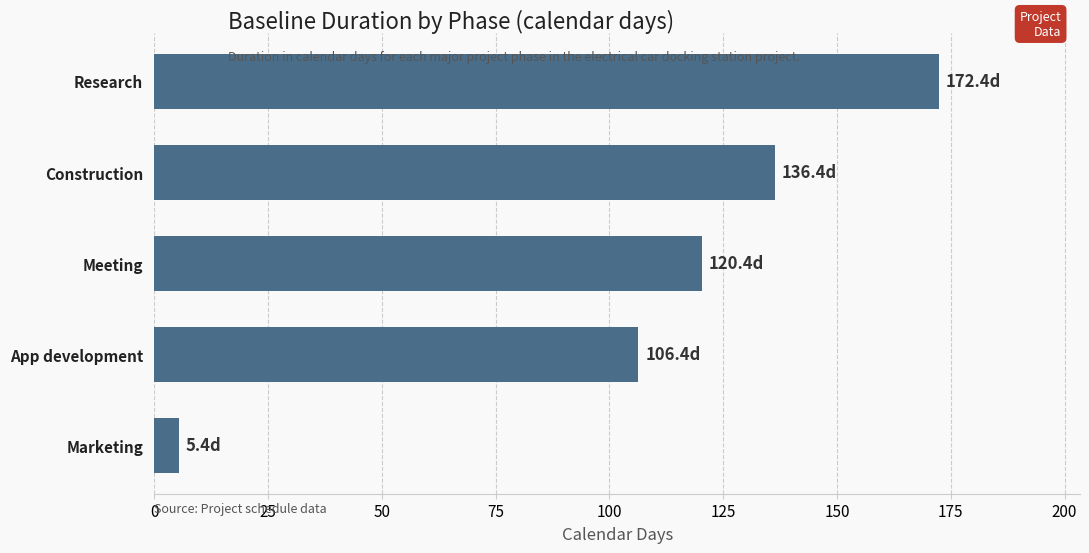

Is it true that the value at Construction is 136.4?

True